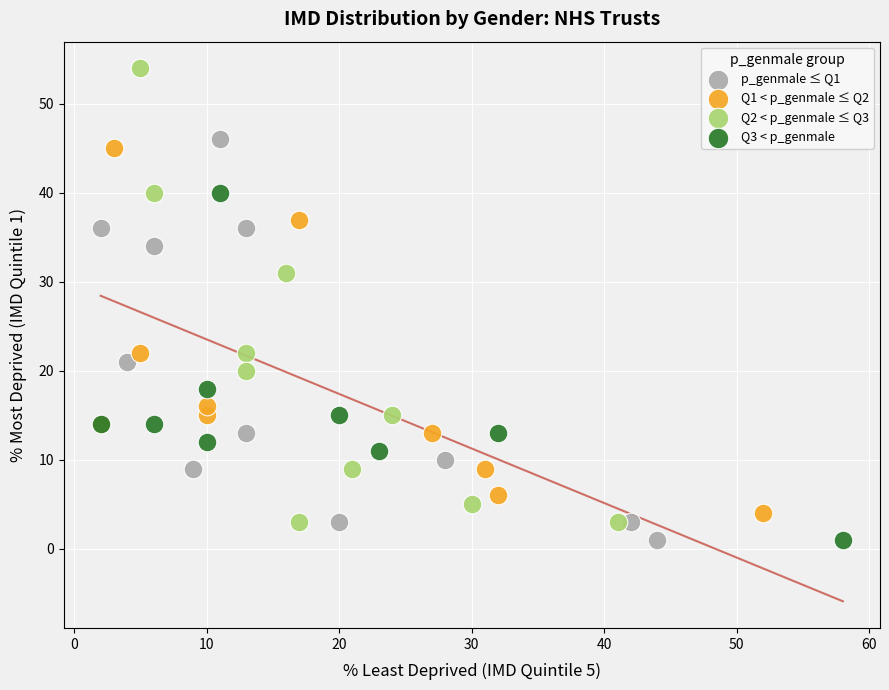

Which series reaches the maximum Y coordinate?

Q2 < p_genmale ≤ Q3